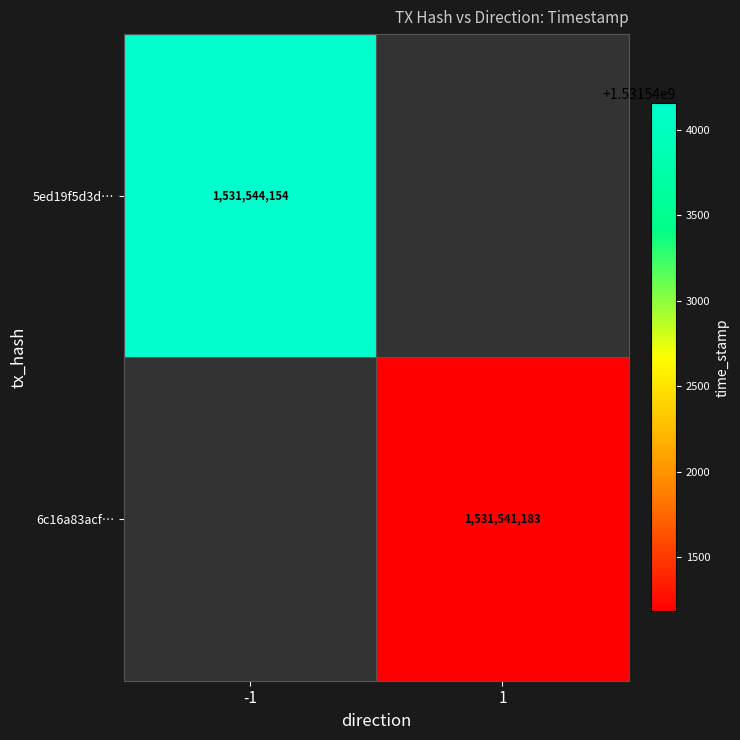

The value of 6c16a83acf… at 1 is 1531541183. True or false?

True